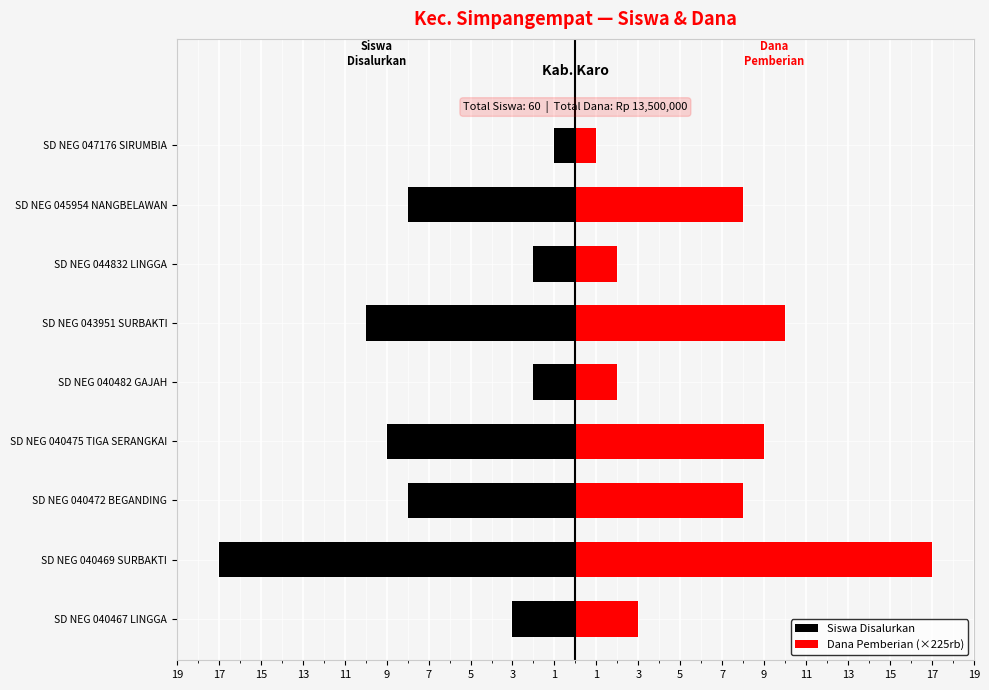

Reading right to left, extract all data points from this chart.

Siswa Disalurkan: -1	-8	-2	-10	-2	-9	-8	-17	-3
Dana Pemberian (×225rb): 1	8	2	10	2	9	8	17	3